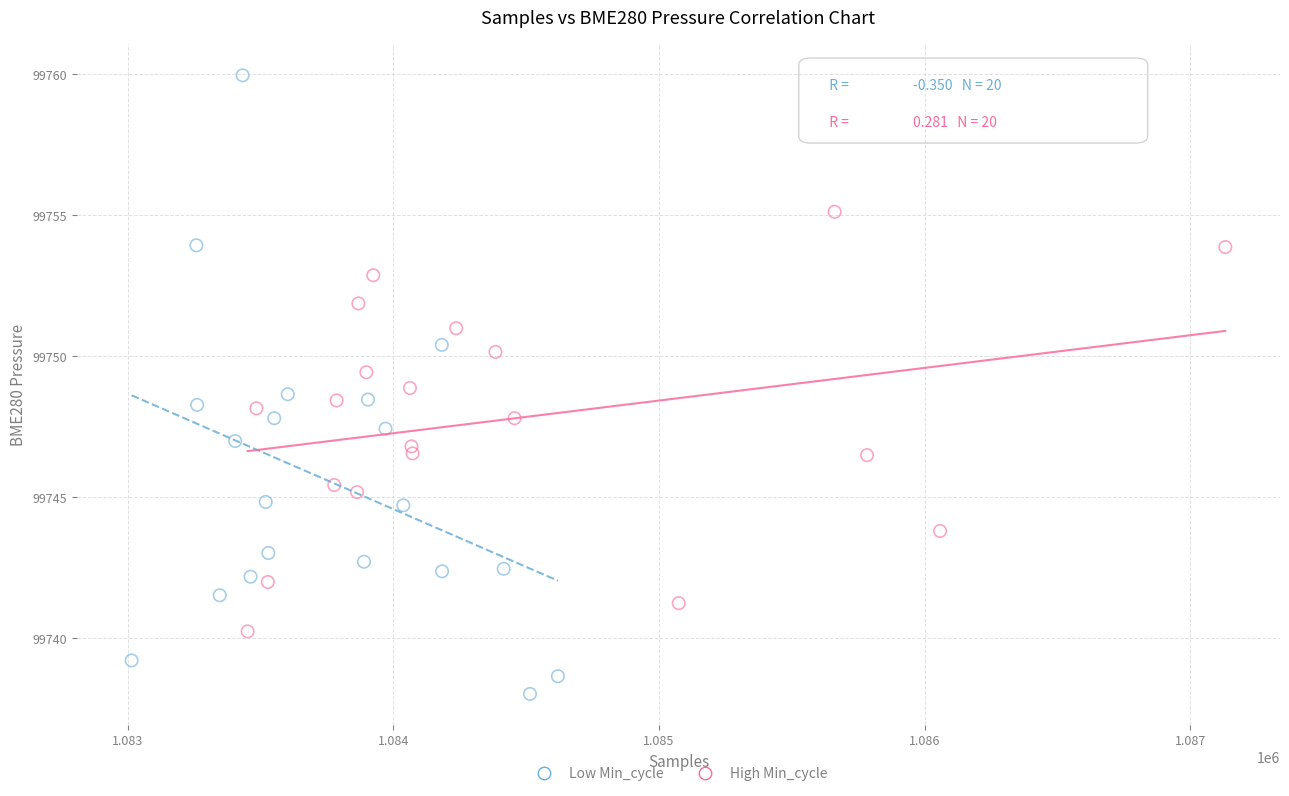

Which series has the widest spread of Y values?

Low Min_cycle